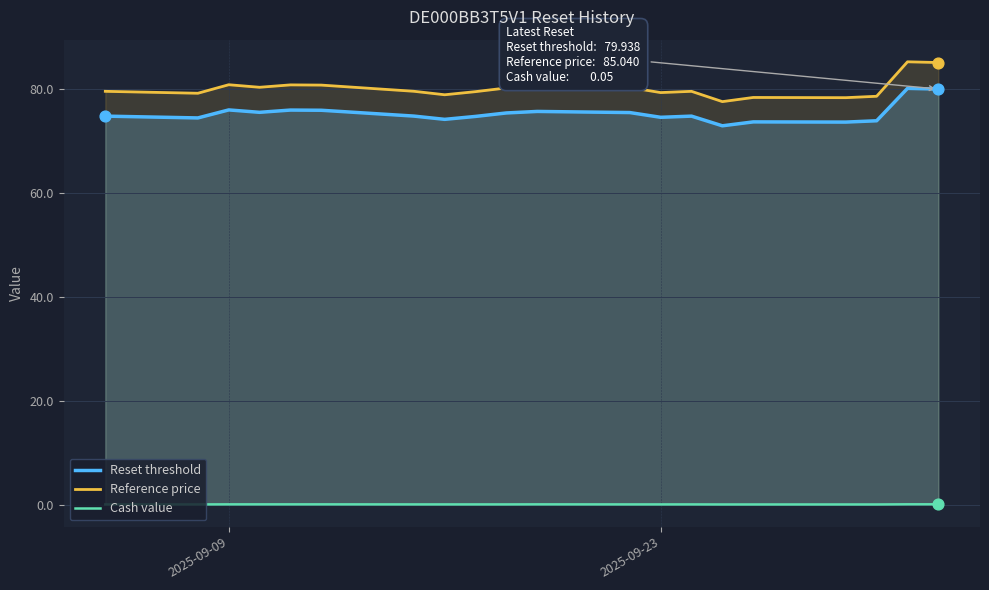

Which series contains the highest Y value?

Reference price